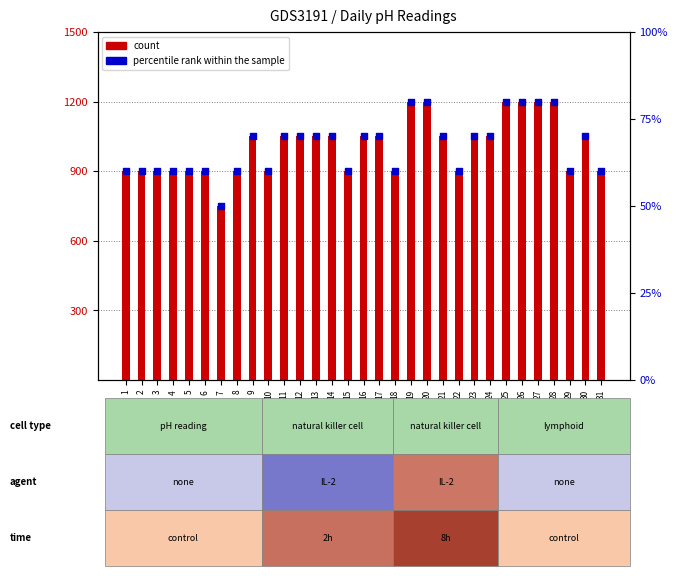

At how many categories does at least one series exceed 750?

30